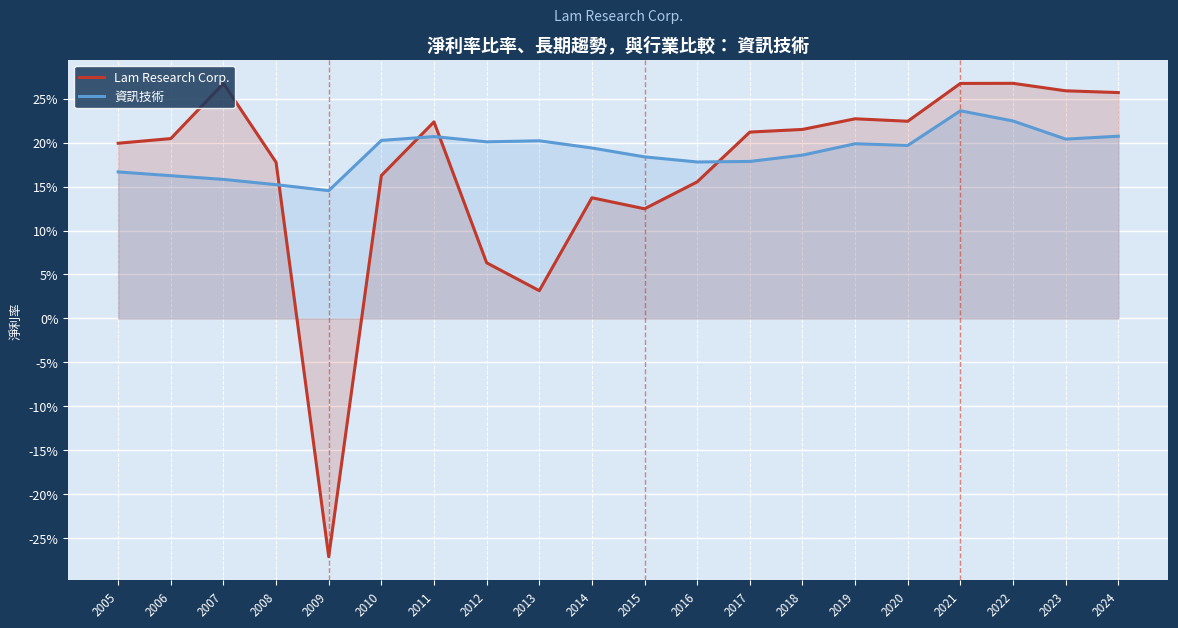

At 2020, list the series in order from smallest to largest.

資訊技術, Lam Research Corp.